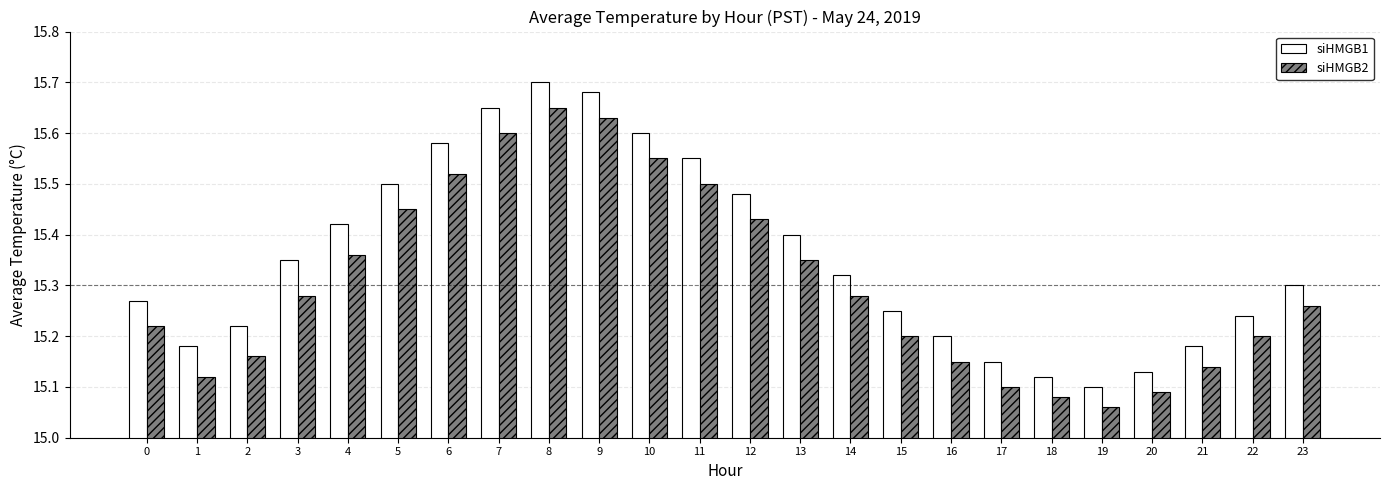

Which category has the highest value across all series?

8